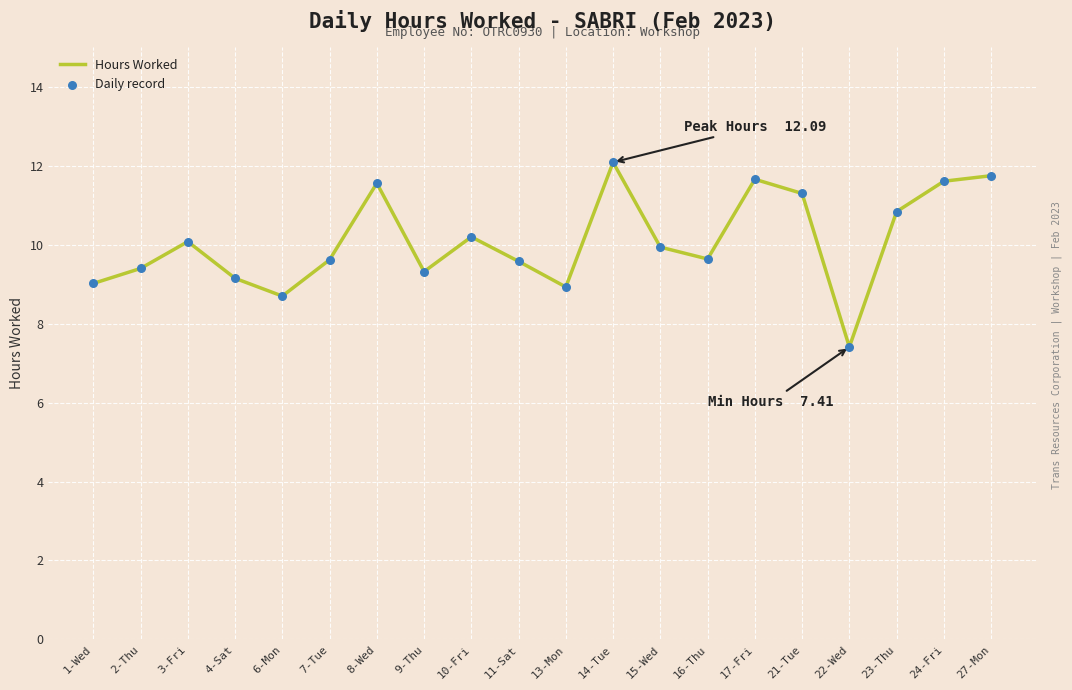

Approximately how many times larger is the value at 16-Thu compared to 4-Sat?

1.1